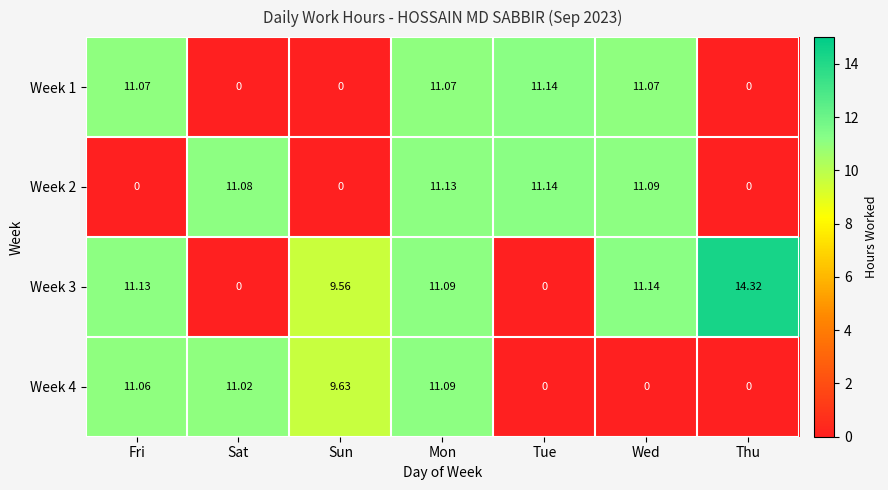

Is the value of Week 1 at Wed greater than the value of Week 4 at Tue?

Yes